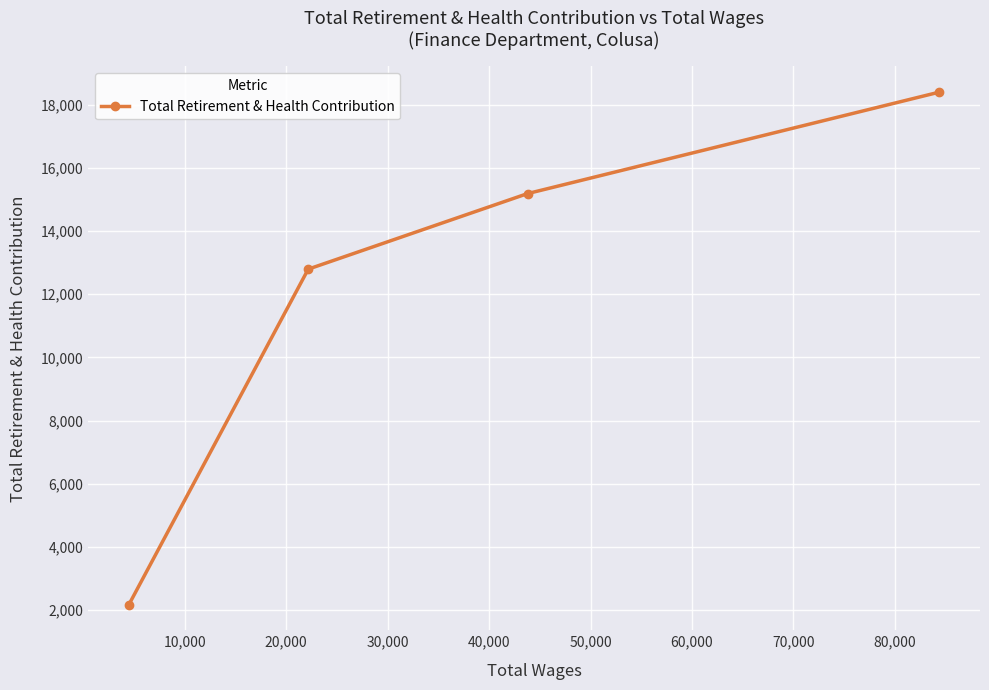

What is the maximum value shown in the chart?

18398